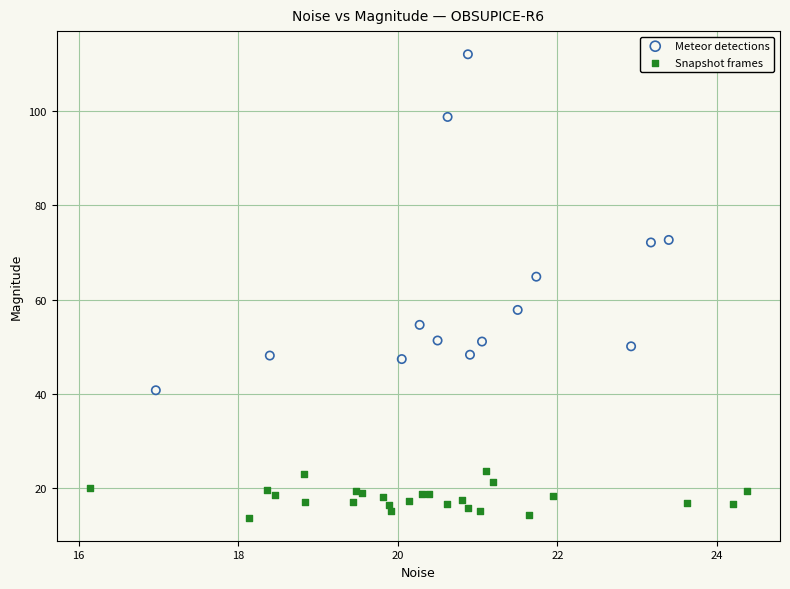

Which series has the largest Y range (max minus min)?

Meteor detections